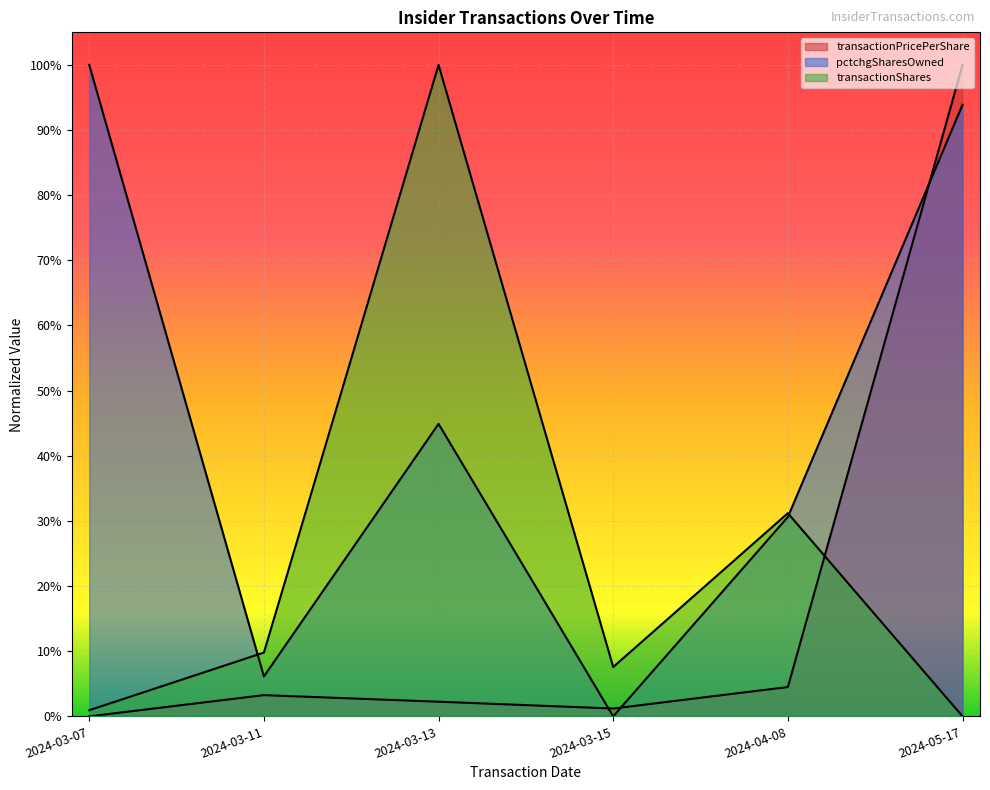

Which series has the widest spread of values?

transactionPricePerShare